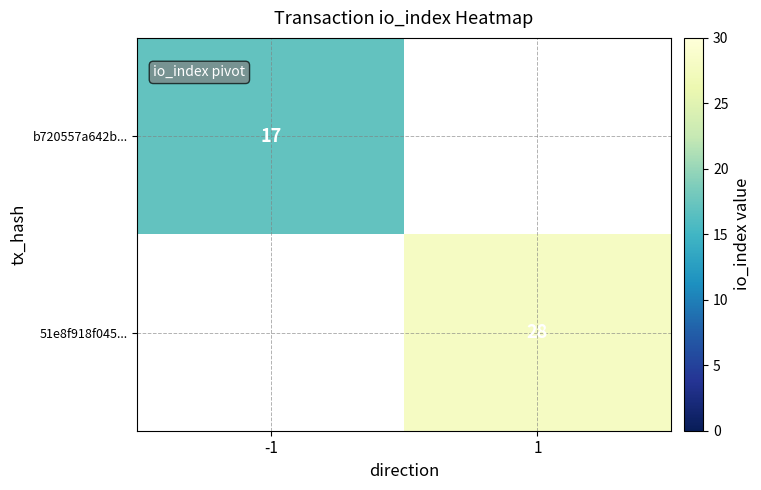

Is the value of b720557a642b... at -1 greater than the value of 51e8f918f045... at 1?

No